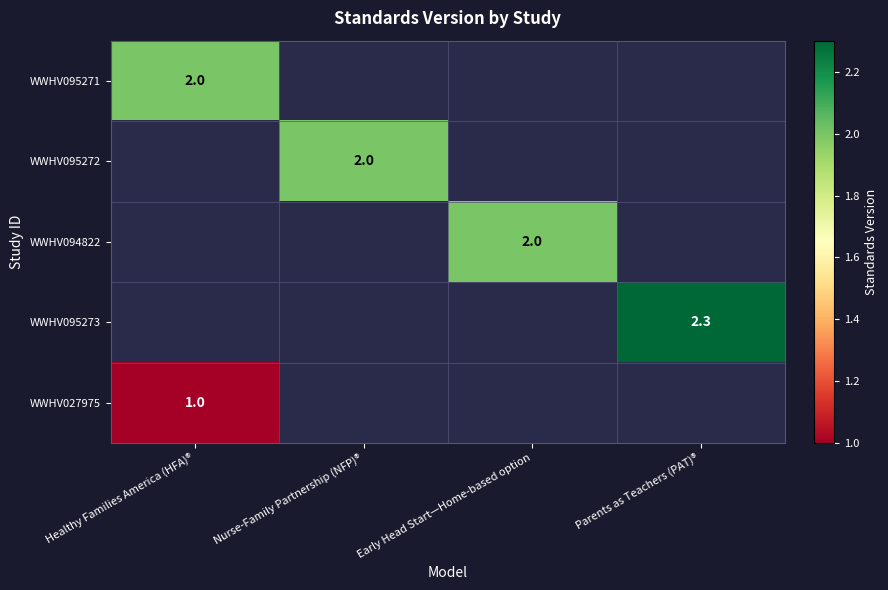

True or false: WWHV095271 has a value of 2.0 at Healthy Families America (HFA)®.

True